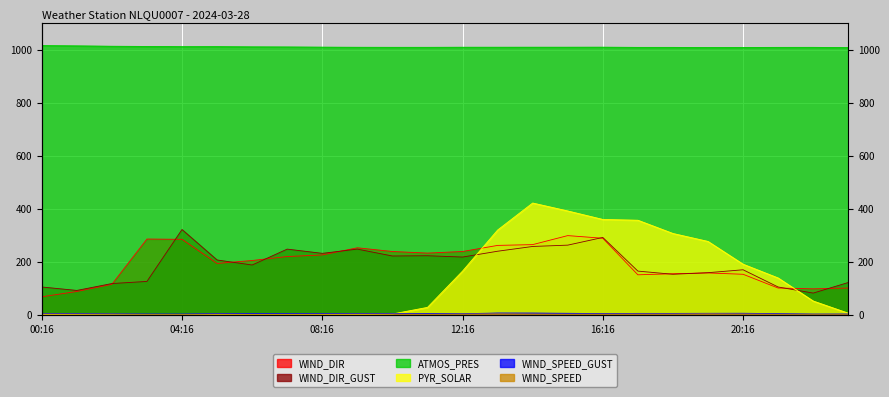

What are all the series names shown in the legend?

WIND_DIR, WIND_DIR_GUST, ATMOS_PRES, WIND_SPEED_GUST, WIND_SPEED, PYR_SOLAR